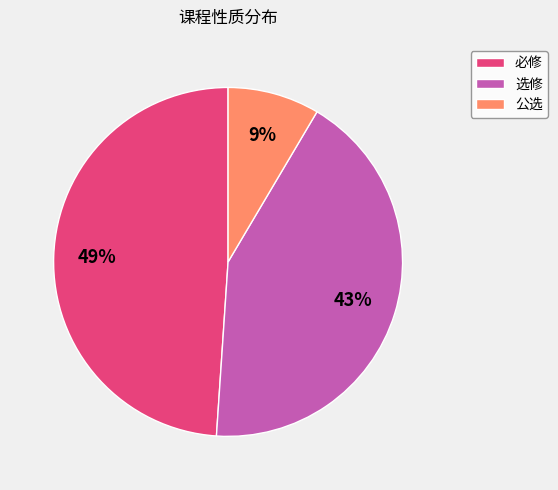

Is it true that 必修 is 56% of the pie?

False